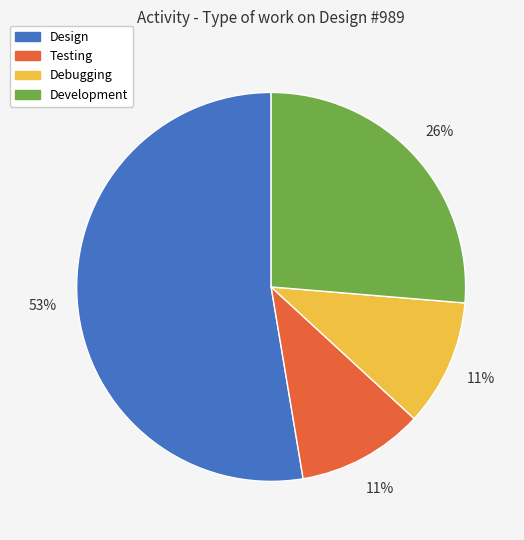

Between Testing and Design, which is larger?

Design